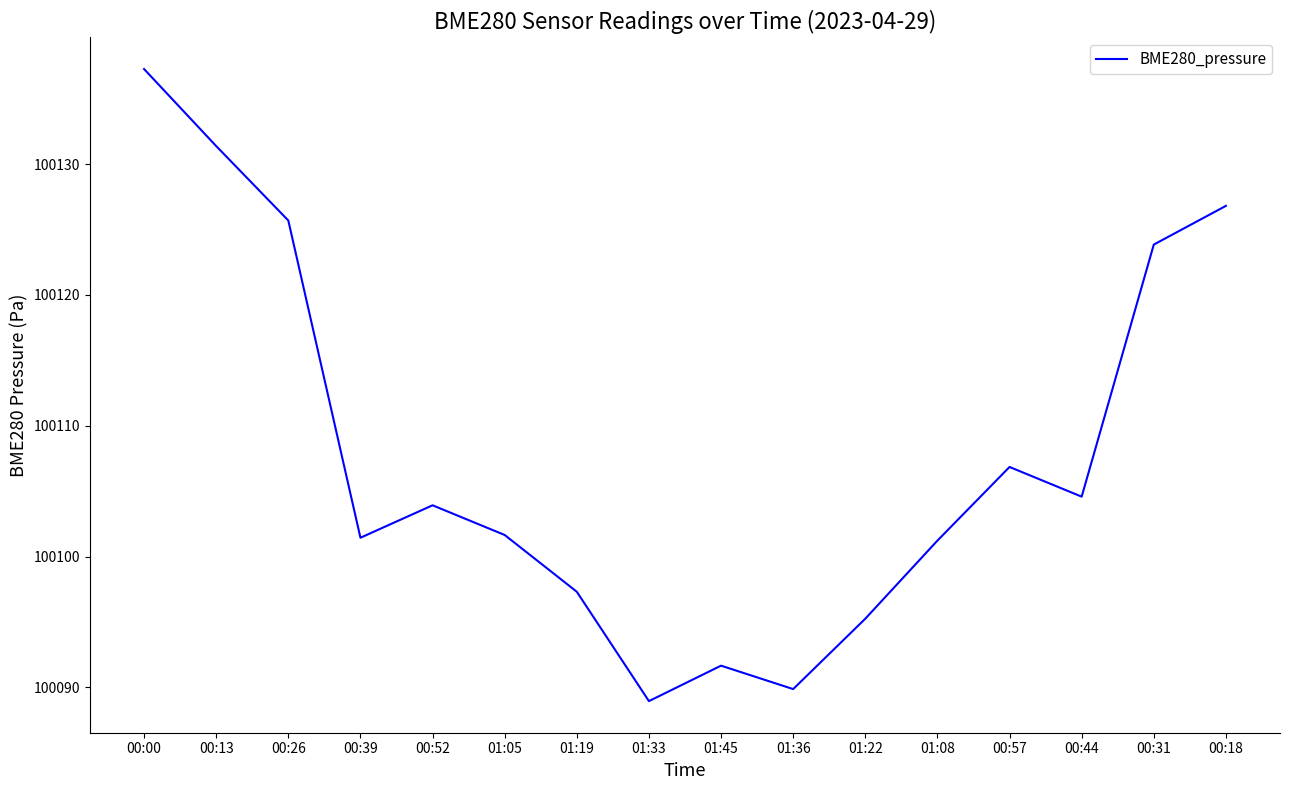

Which label corresponds to the largest value in the chart?

00:00